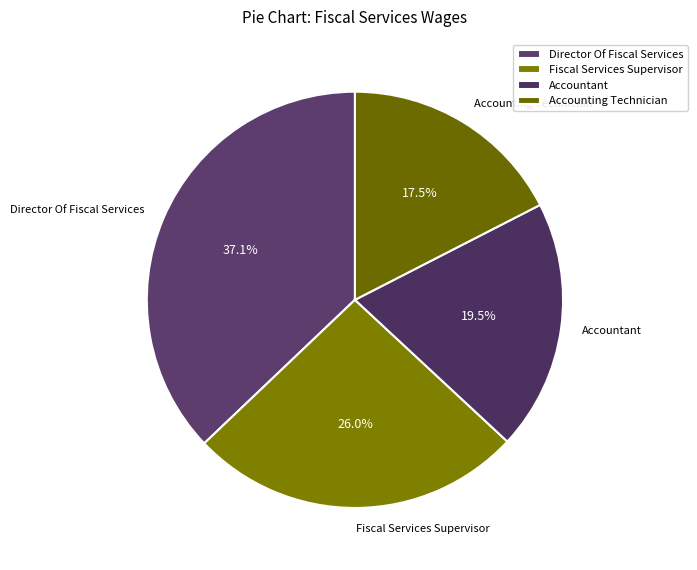

Approximately how many times larger is the value at Accounting Technician compared to Fiscal Services Supervisor?

0.7